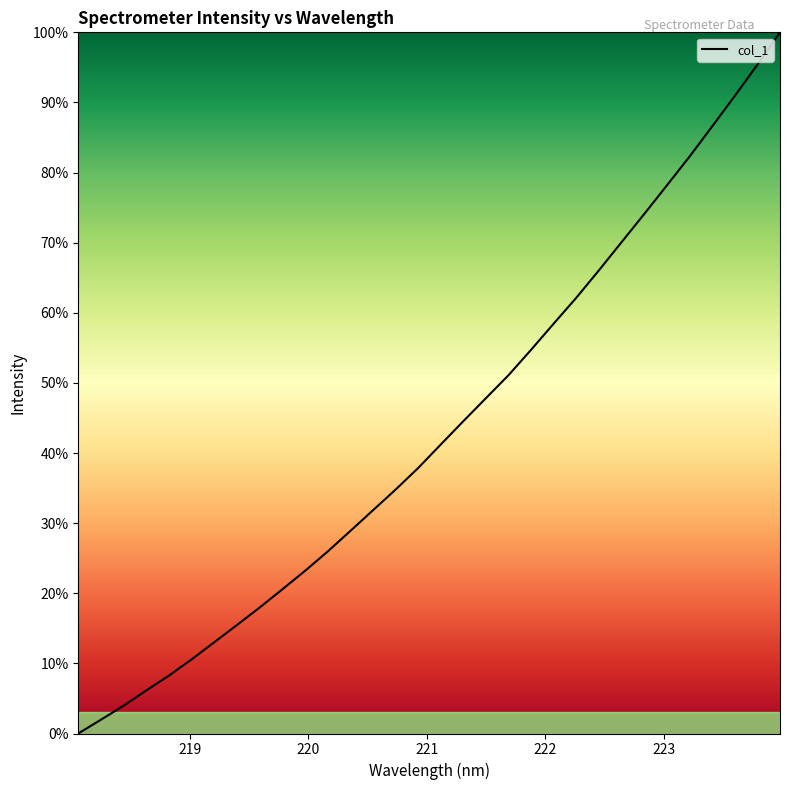

What is the sum of all values?

1384.0